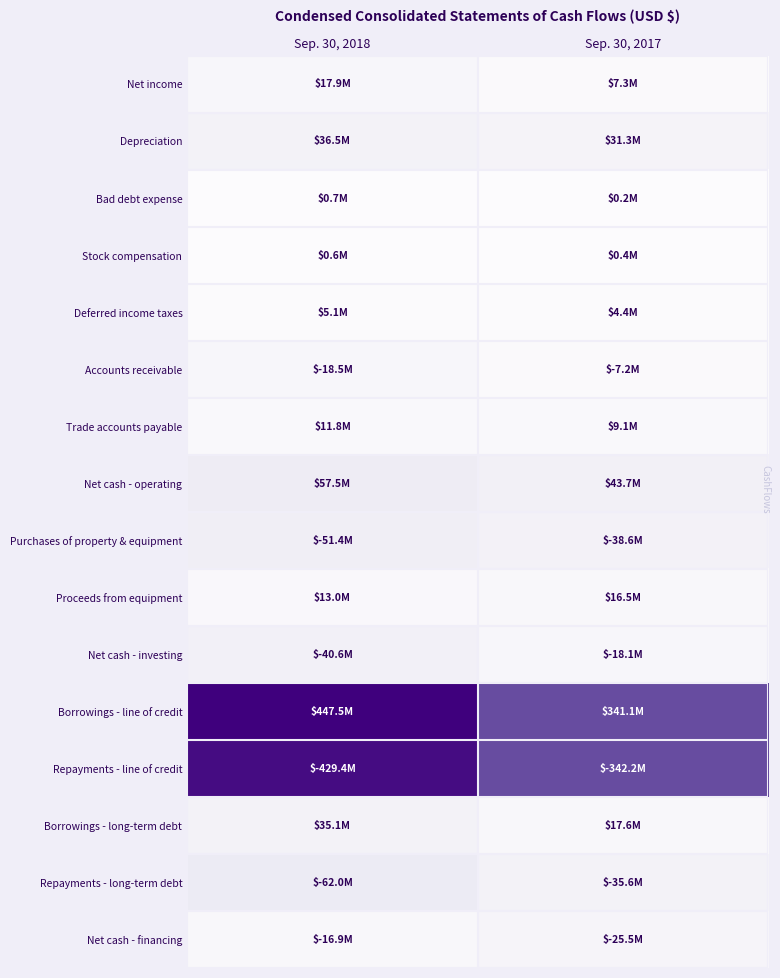

Which series has the largest total across all categories?

Borrowings - line of credit